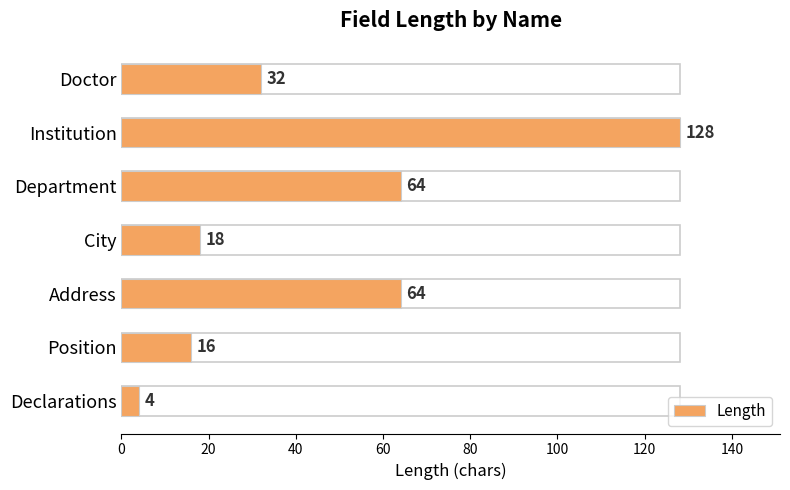

Count the number of data series in this chart.

1